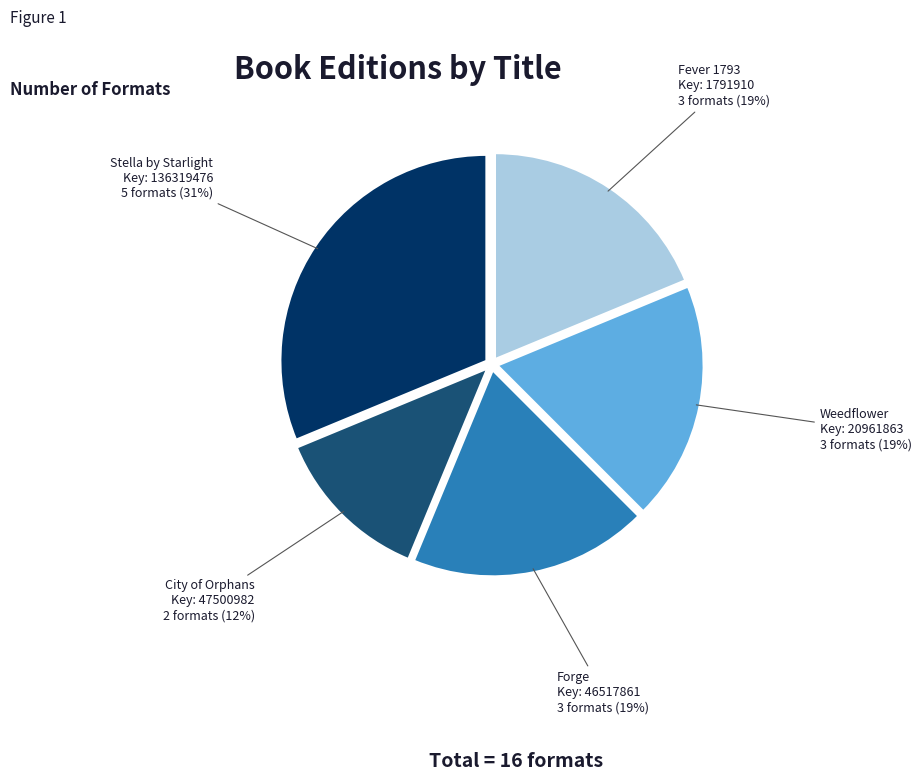

Is there any slice that represents more than half of the pie?

No